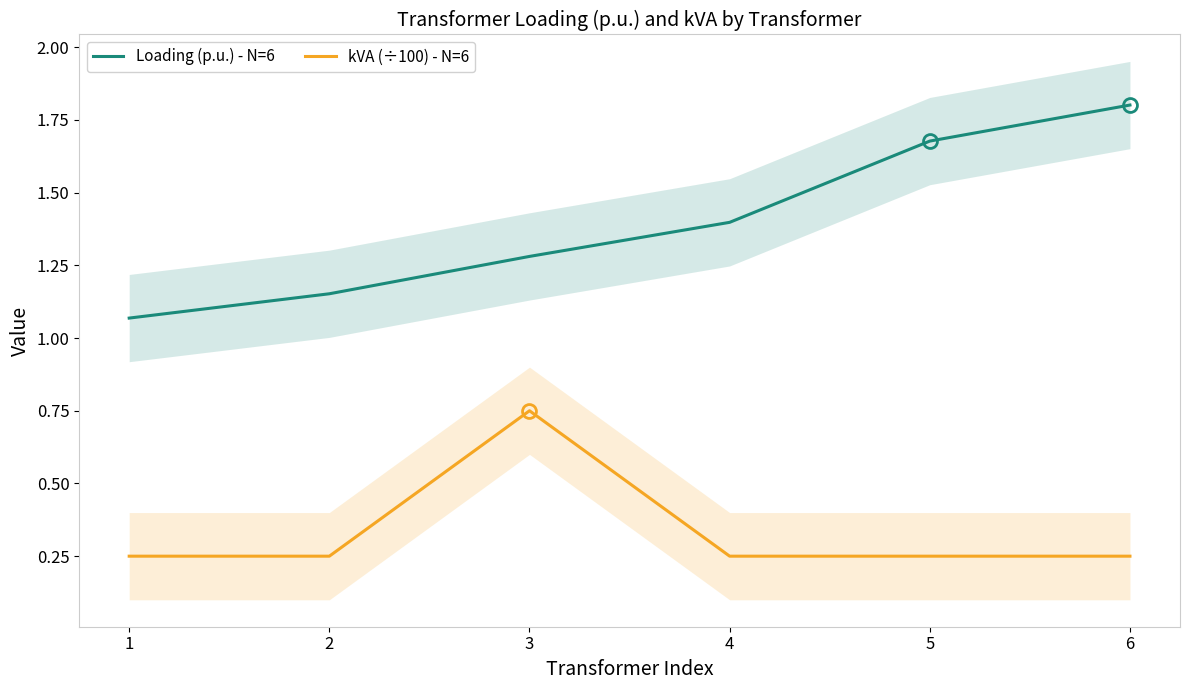

Count the number of categories in the chart.

6